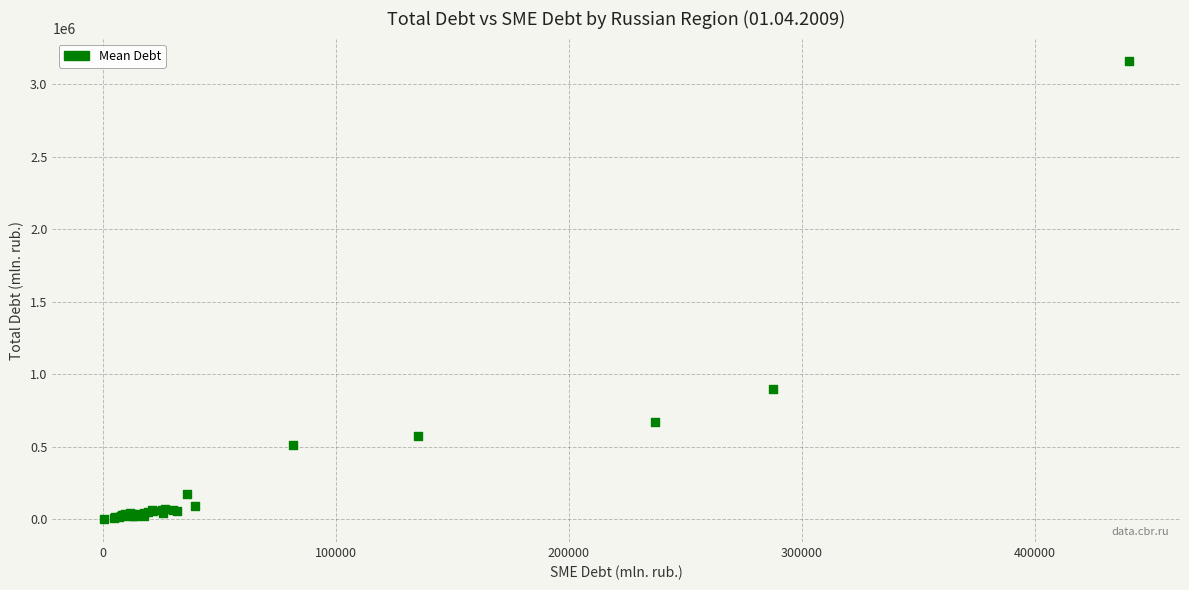

What Y value in the scatter plot is closest to 1579641?

899340.9